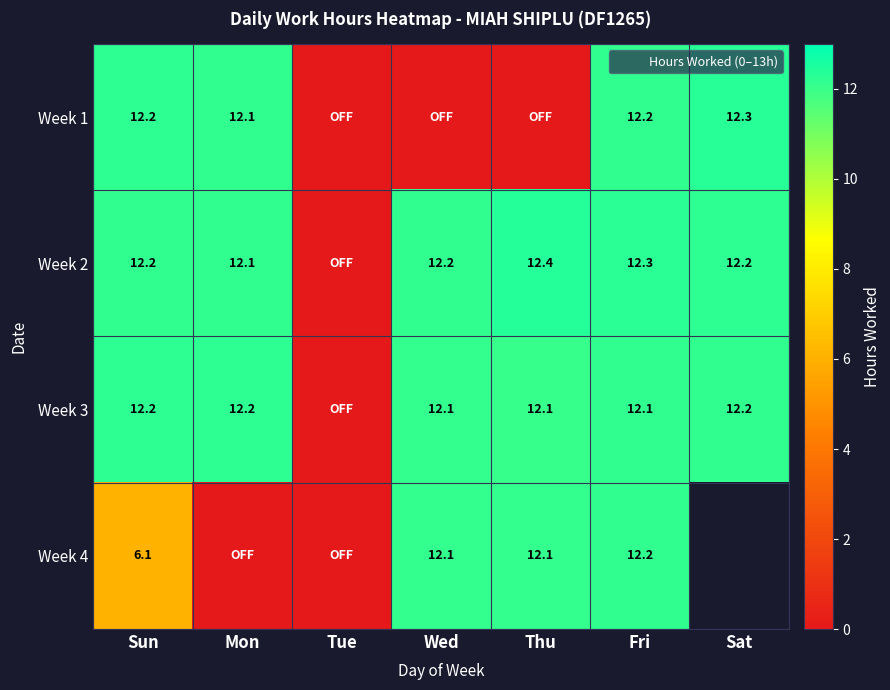

Where does the Week 4 series first go above 12?

Wed